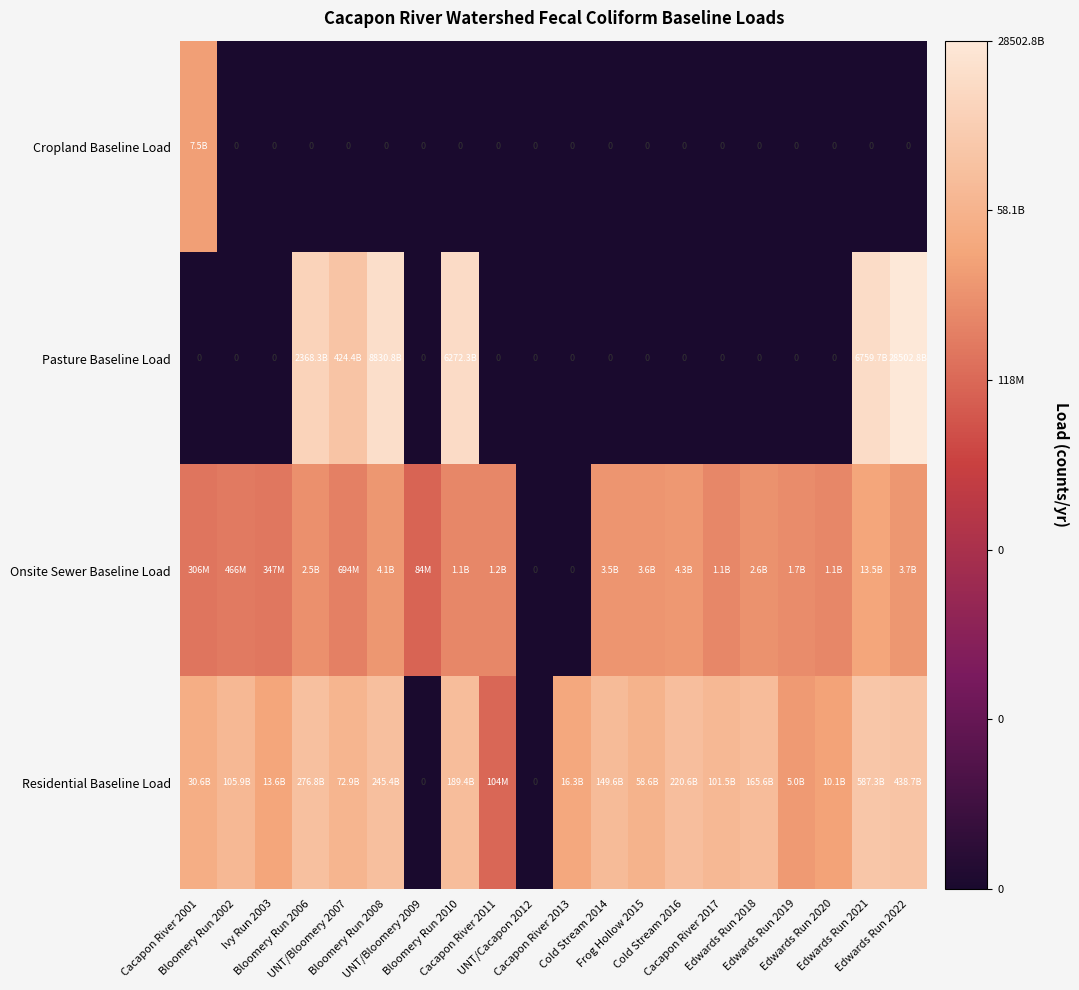

At which label does Onsite Sewer Baseline Load first exceed 9?

Bloomery Run 2006